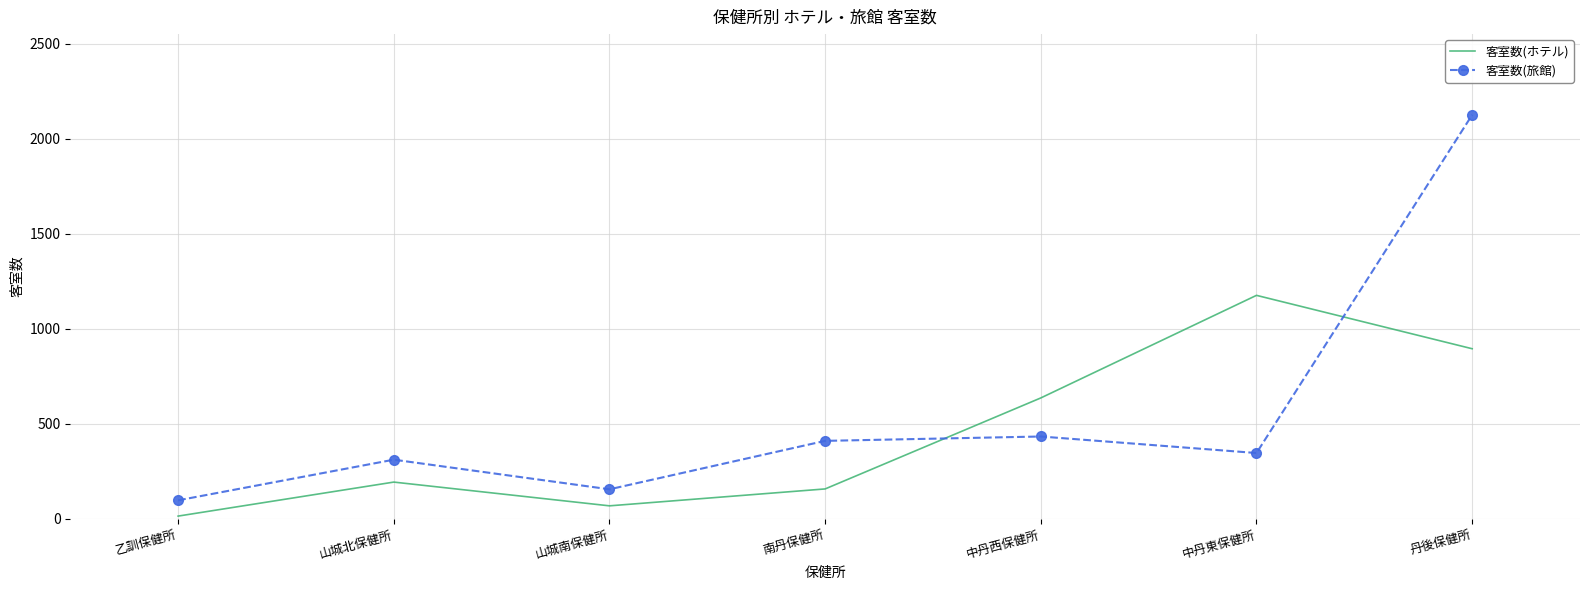

List the series in order of their peak value, lowest first.

客室数(ホテル), 客室数(旅館)